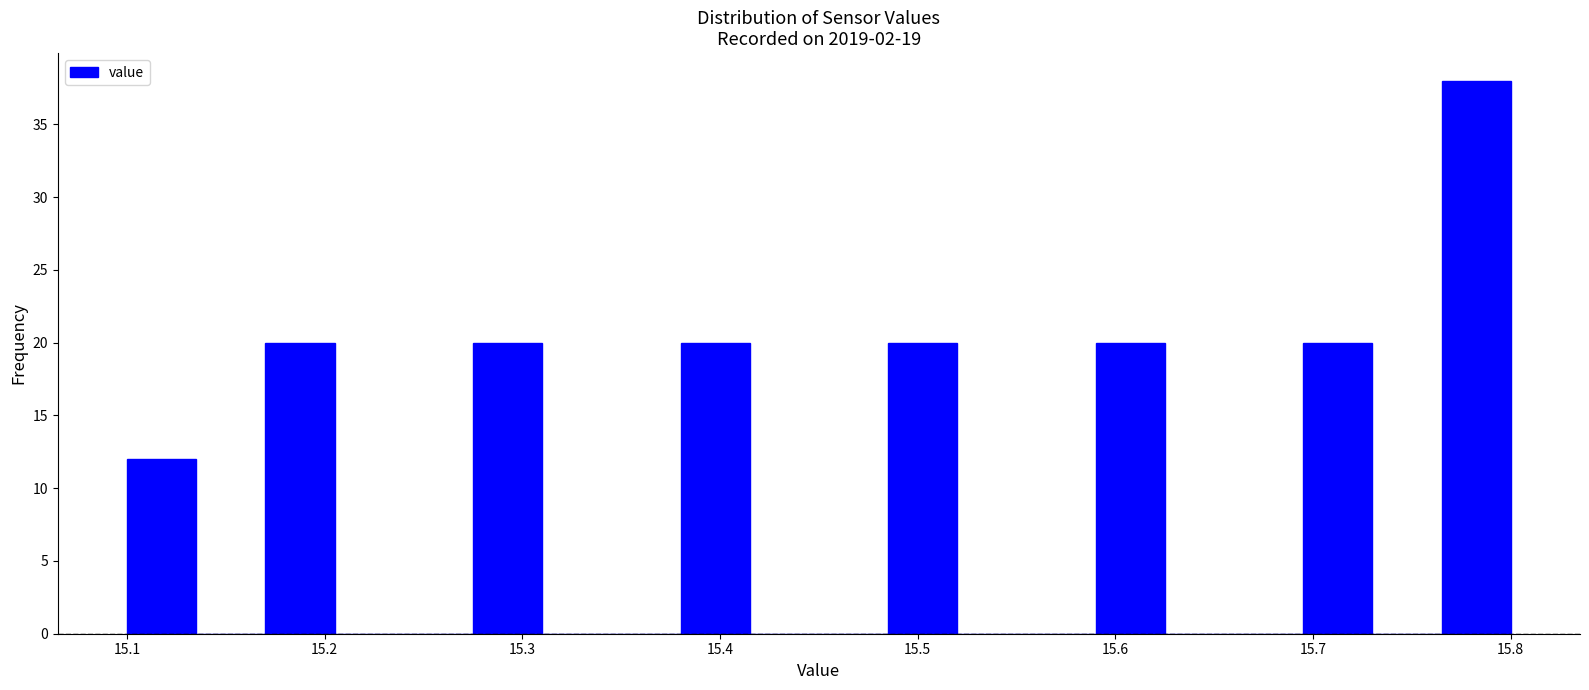

Read against the x-axis, roughly where is the centre of the tallest bar?

15.78